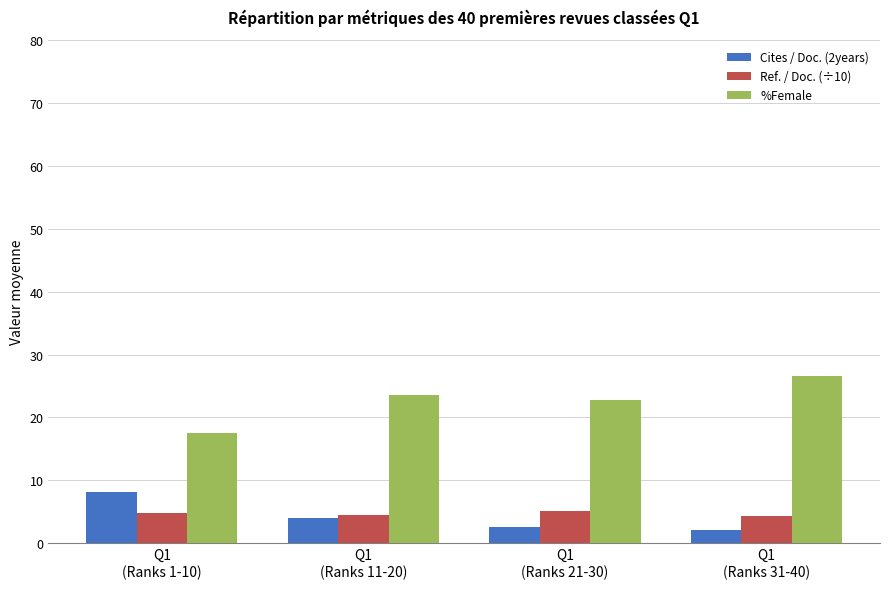

Which series has the largest total across all categories?

%Female